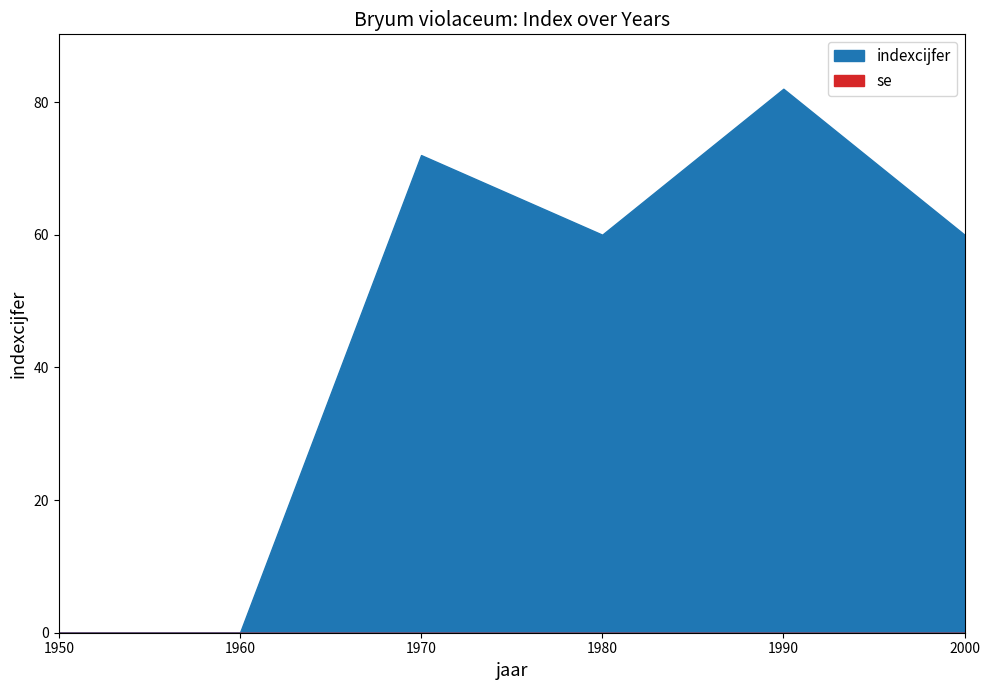

True or false: se has more than 1 interior local peaks.

False